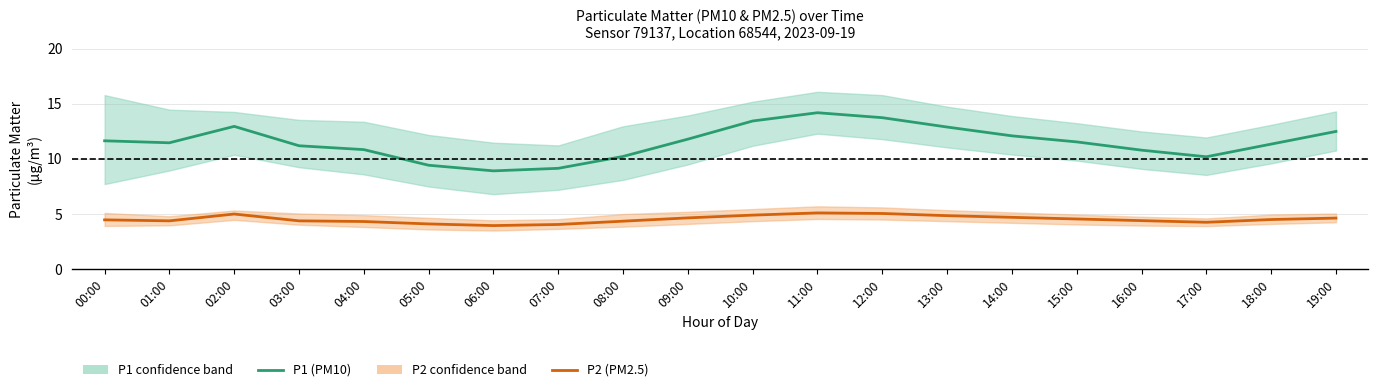

At which category does P1 (PM10) reach its first local valley?

01:00